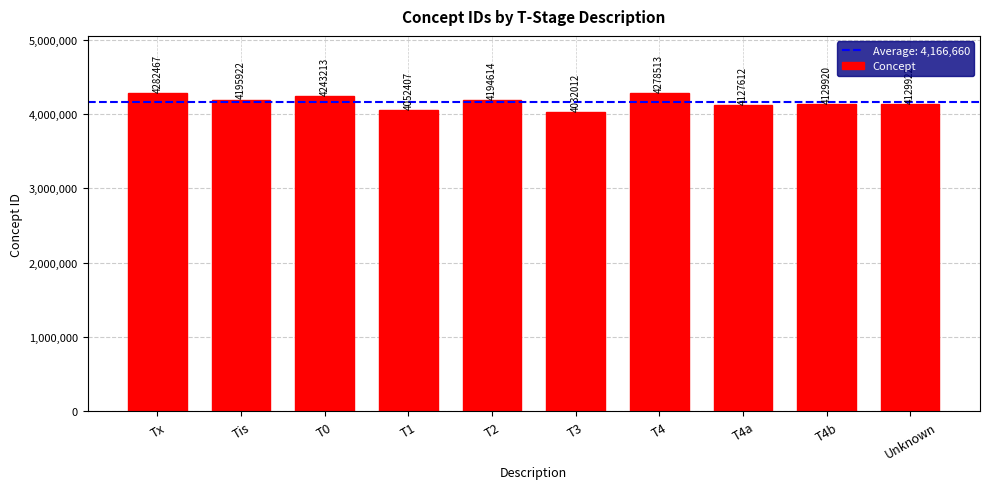

Are the bars grouped side by side (vs. stacked)?

No